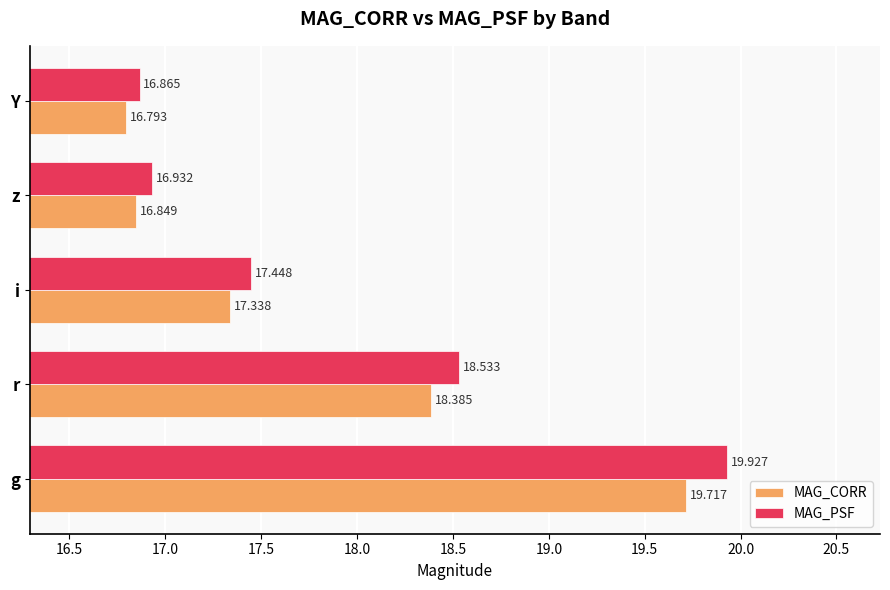

What is the minimum value shown in the chart?

16.8